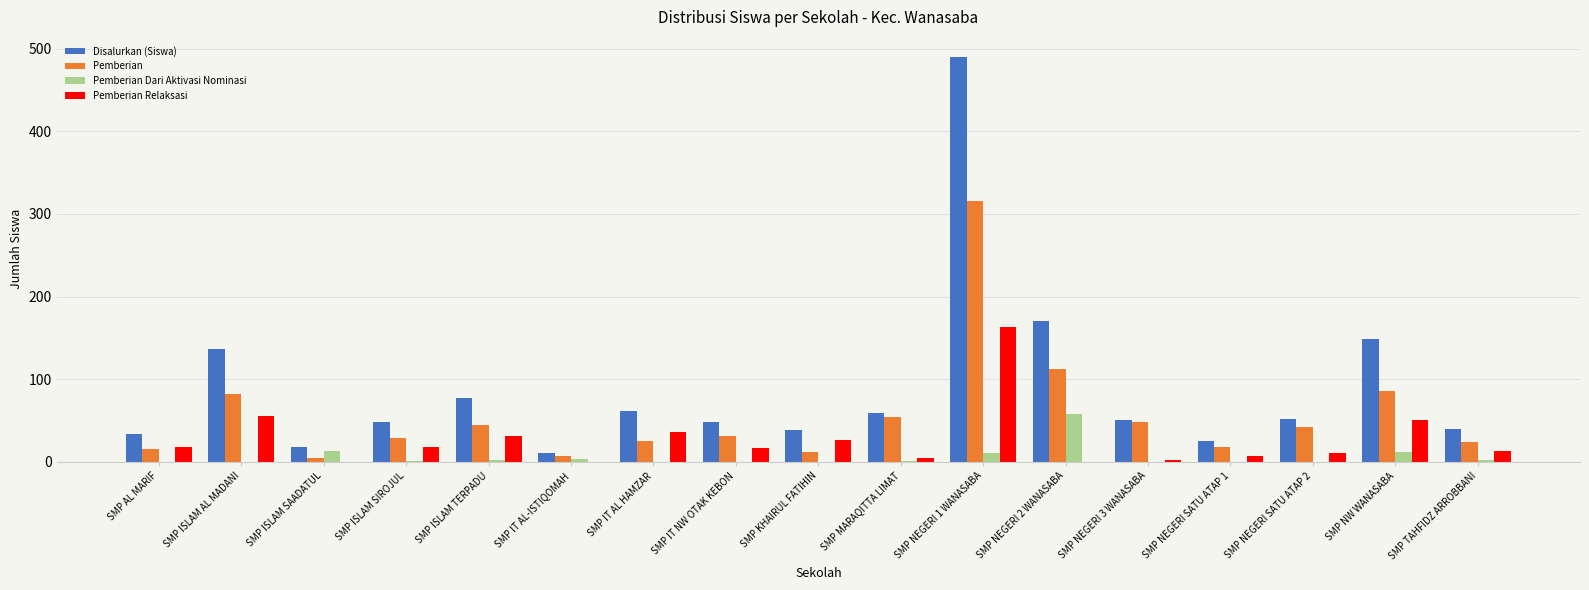

Which series has the largest total across all categories?

Disalurkan (Siswa)